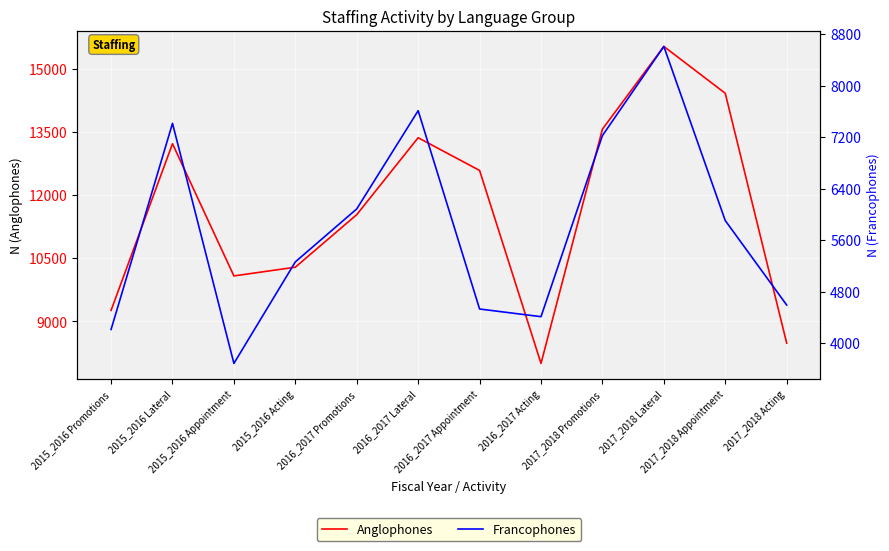

Count the number of categories in the chart.

12